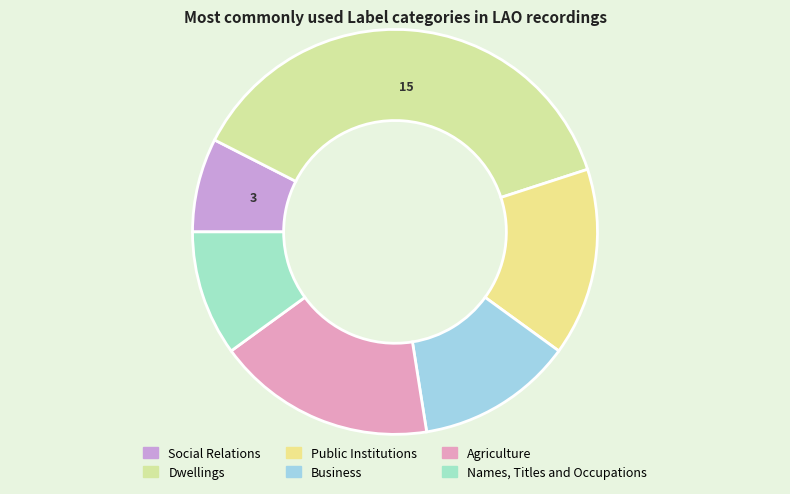

To the nearest percent, what is the difference between the largest and smallest slice percentages?

30%